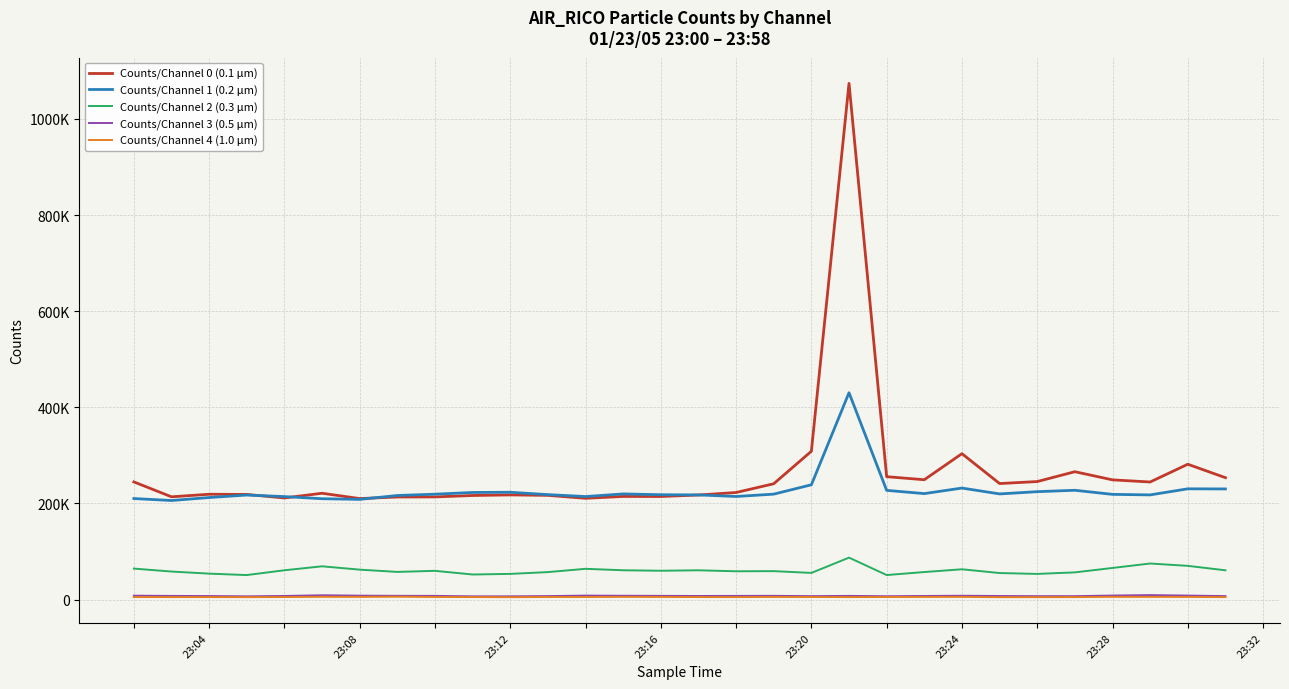

True or false: Counts/Channel 2 (0.3 μm) has more than 1 interior local peaks.

True